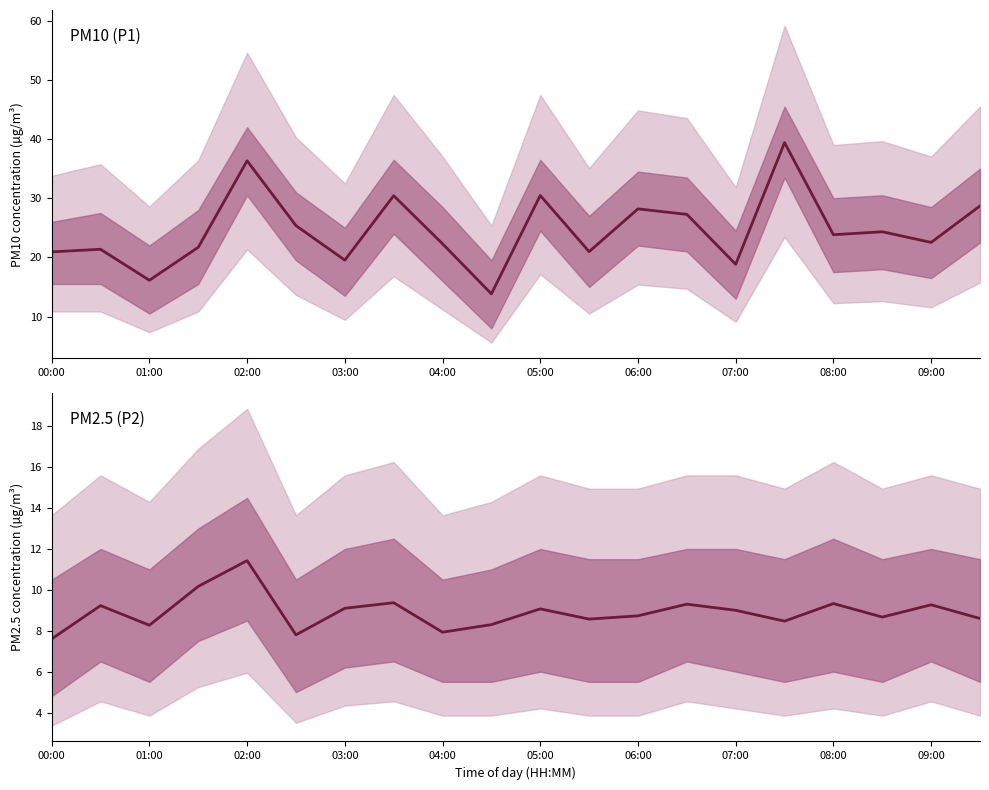

Rank the series by their maximum value, from highest to lowest.

P1, P2